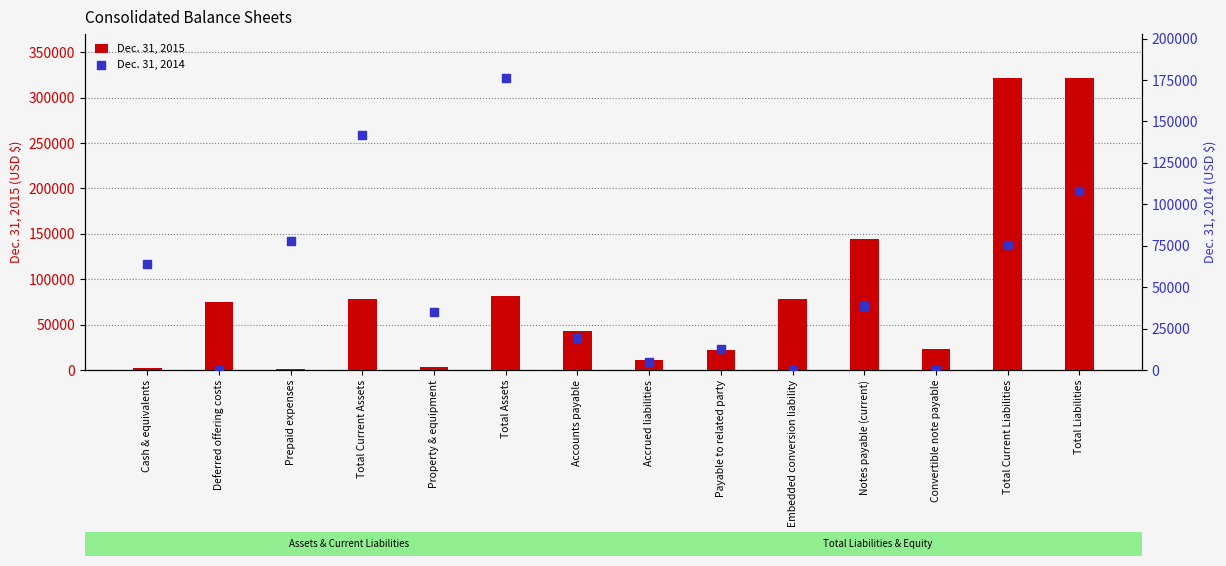

At which category is the sum across all series the highest?

Total Liabilities